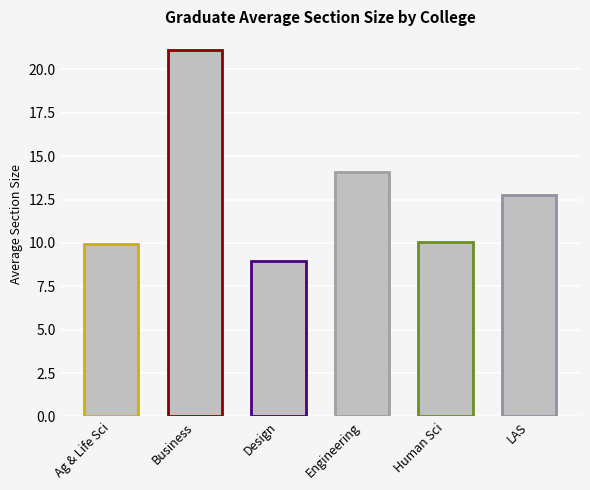

Read the value at Business.

21.1